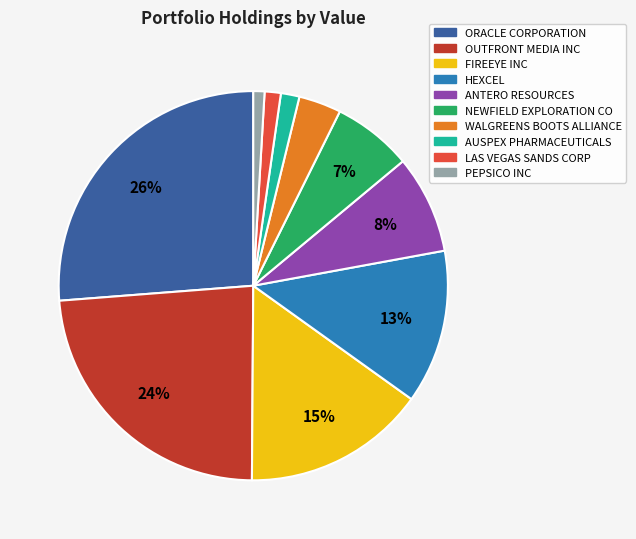

Combined, do PEPSICO INC and ANTERO RESOURCES account for over 50%?

No